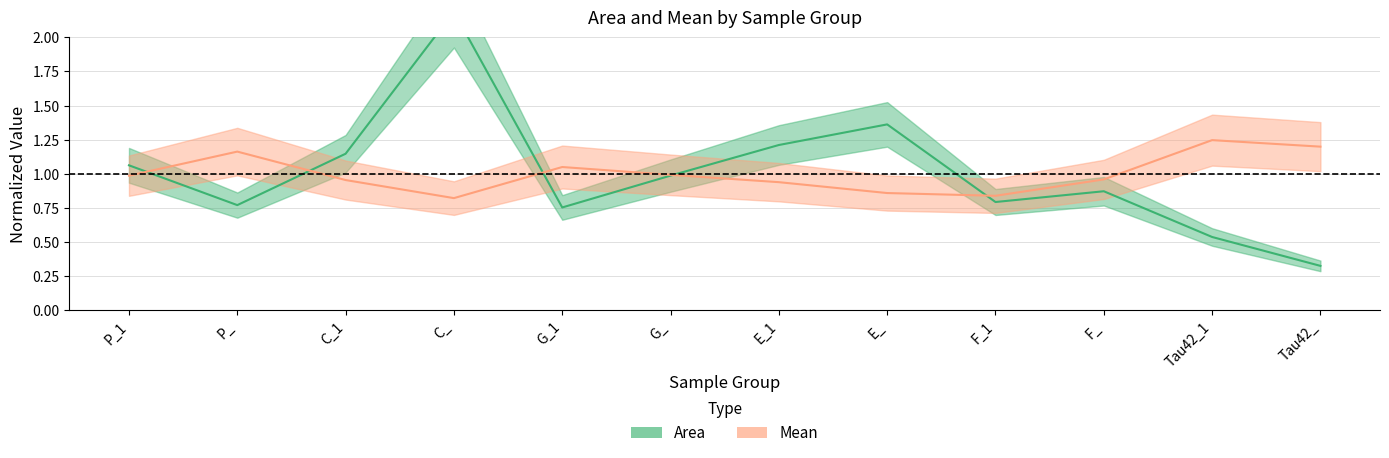

What is the value of the Area point at the 2nd from the left?

0.8